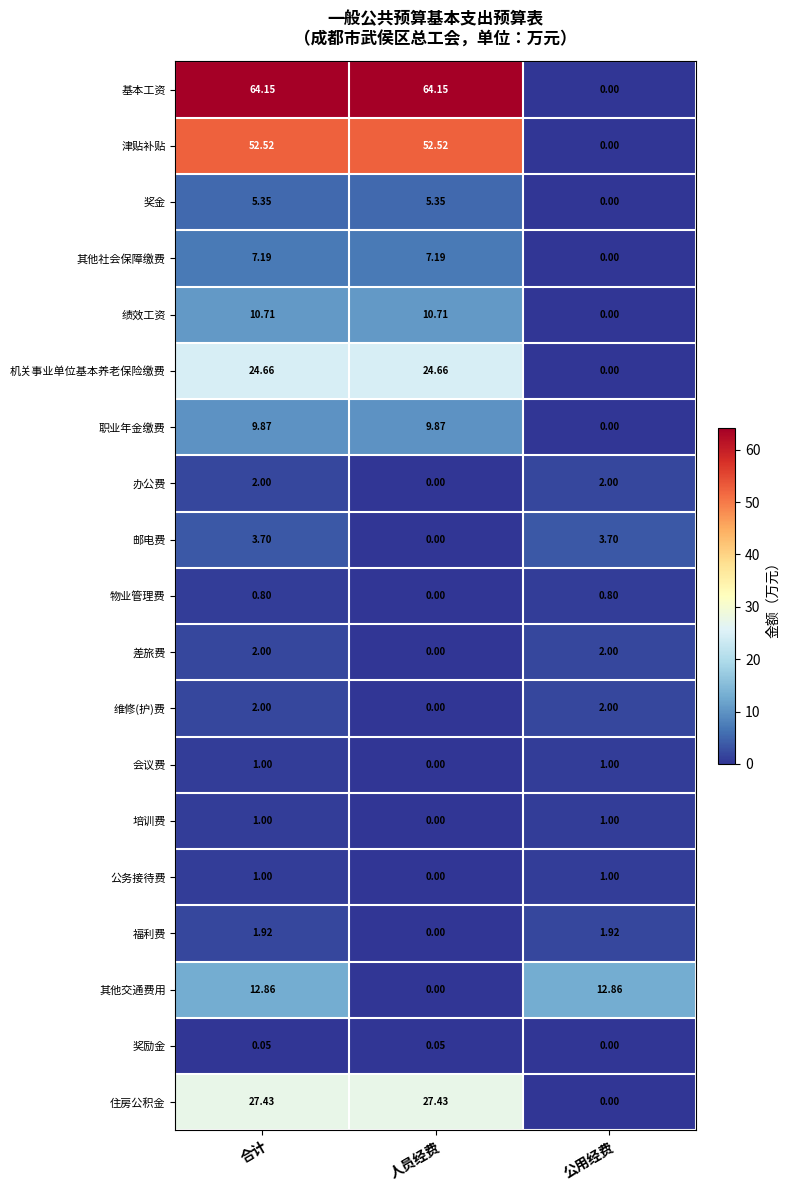

Which series has the largest total across all categories?

基本工资